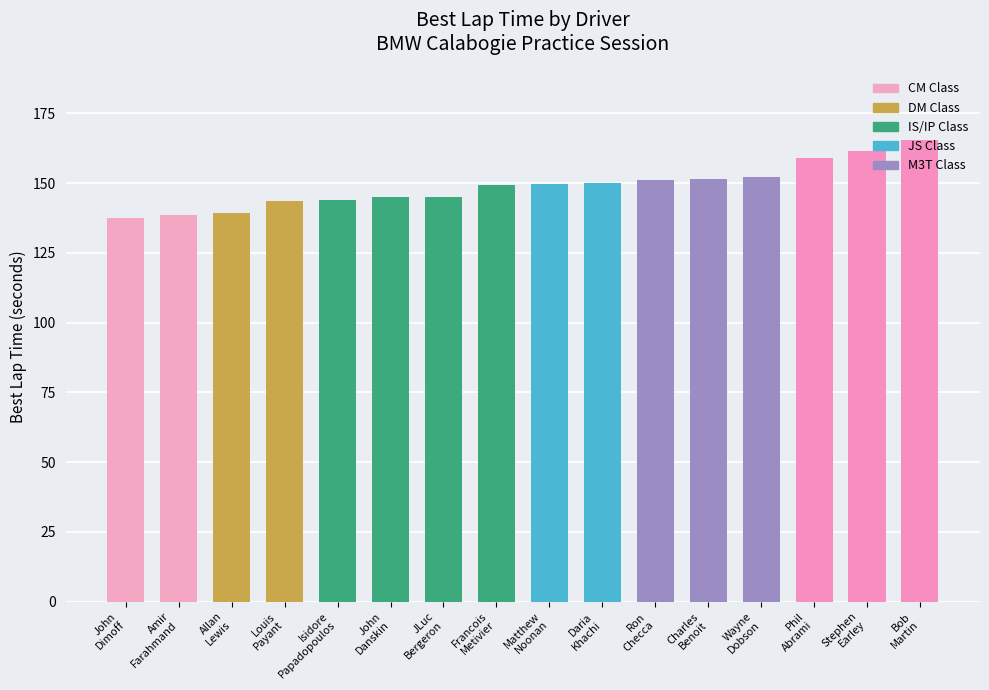

True or false: the data shows 221.6 at Phil
Abrami.

False